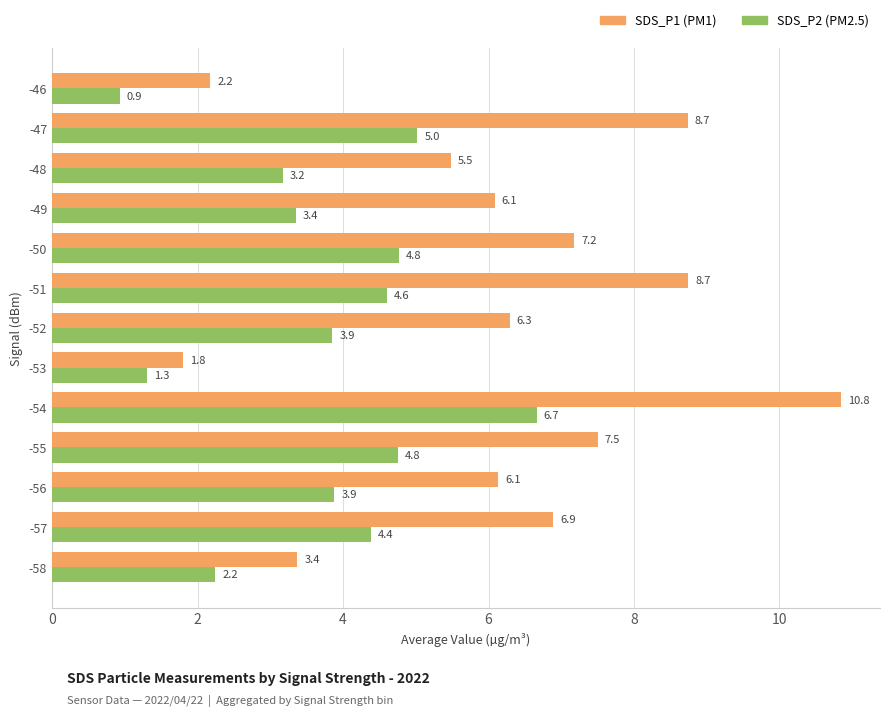

At which category is the sum across all series the highest?

-54